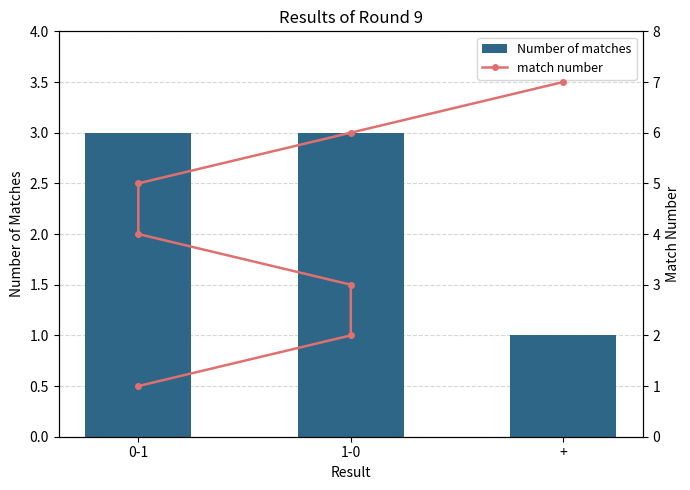

At which label does the data first exceed 4?

0-1